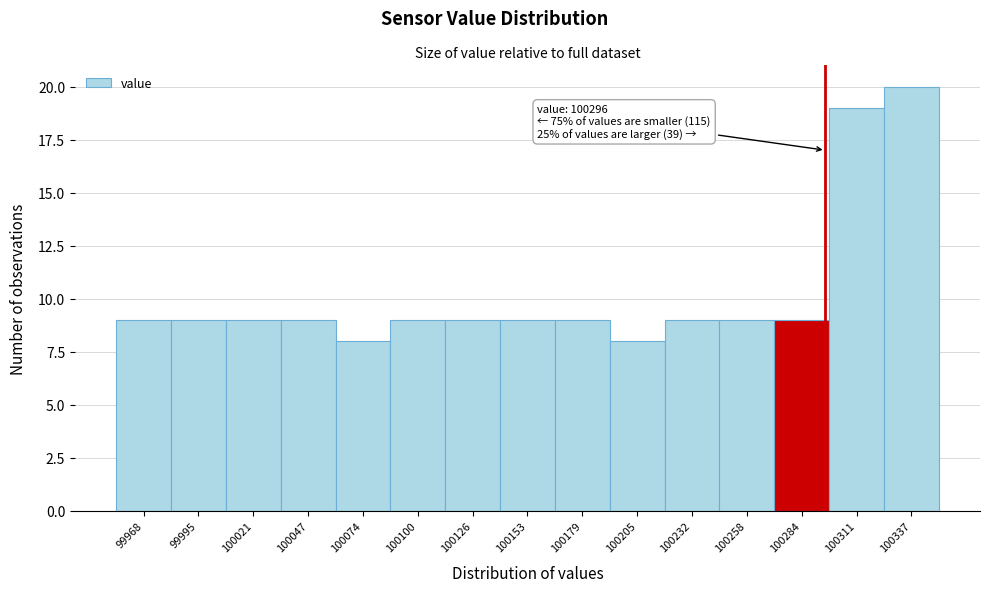

Over which range of the x-axis is the bar tallest?

100325 to 100350